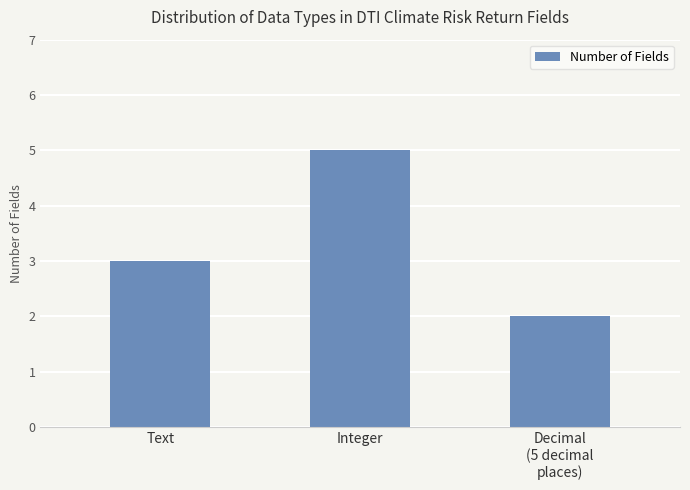

Read the value at Text.

3